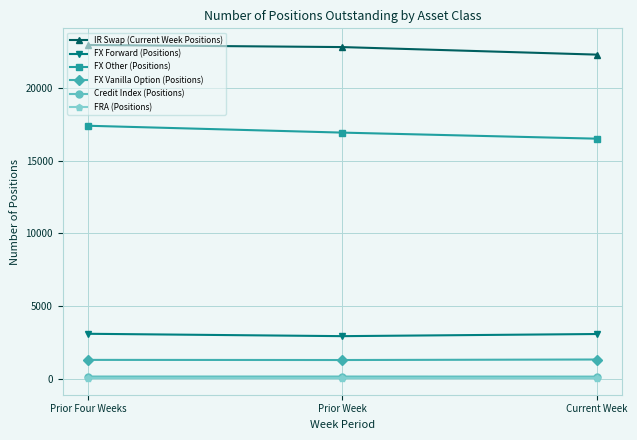

How many Credit Index (Positions) values are between 134 and 139?

3